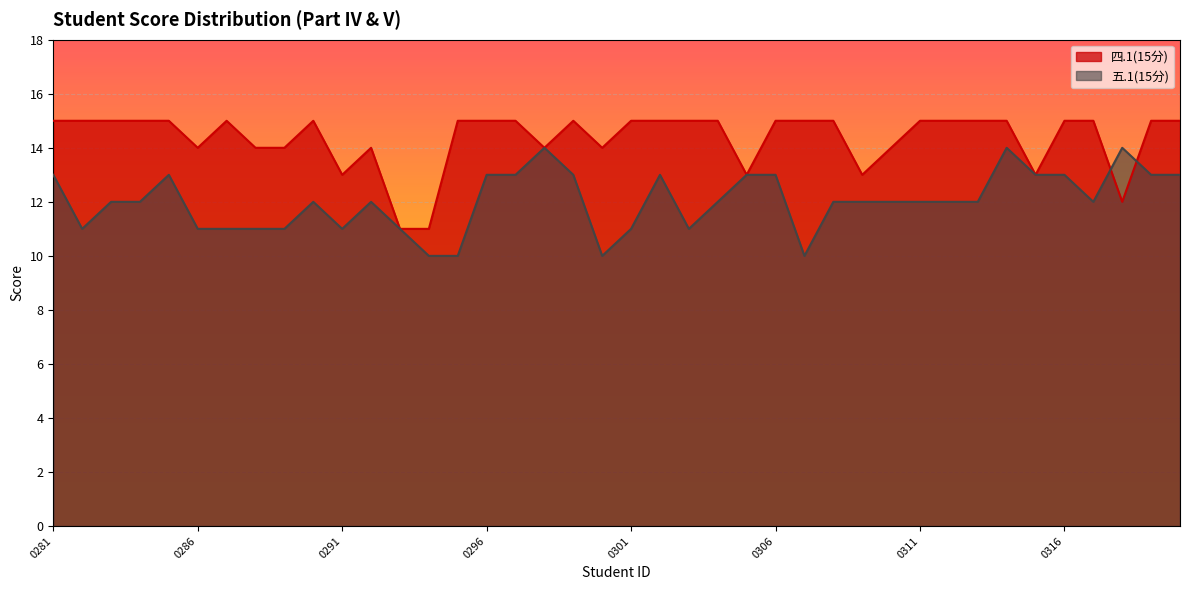

Reading left to right, extract all data points from this chart.

四.1(15分): 15	15	15	15	15	14	15	14	14	15	13	14	11	11	15	15	15	14	15	14	15	15	15	15	13	15	15	15	13	14	15	15	15	15	13	15	15	12	15	15
五.1(15分): 13	11	12	12	13	11	11	11	11	12	11	12	11	10	10	13	13	14	13	10	11	13	11	12	13	13	10	12	12	12	12	12	12	14	13	13	12	14	13	13